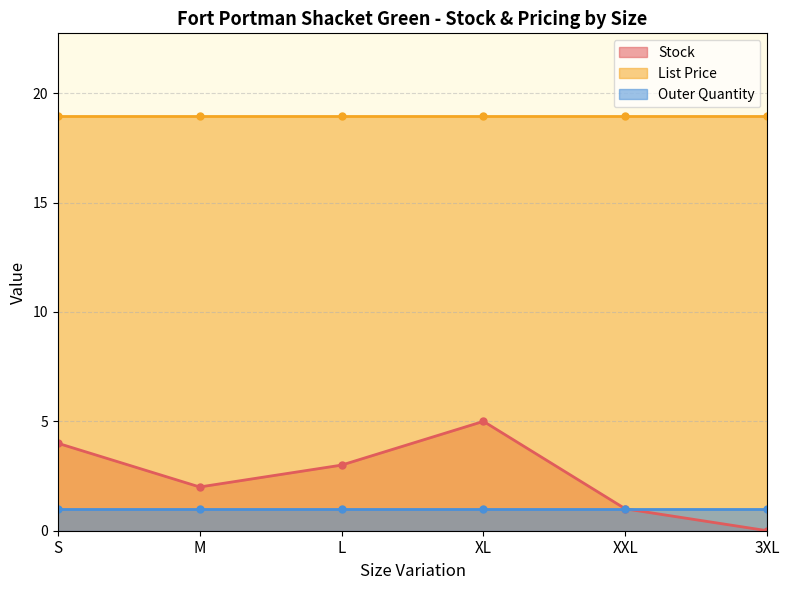

At which category does the chart reach its minimum across all series?

3XL